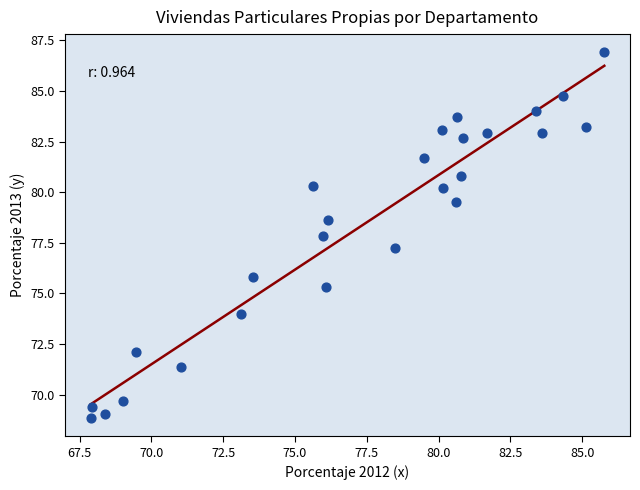

What Y value in the scatter plot is closest to 77?

77.2